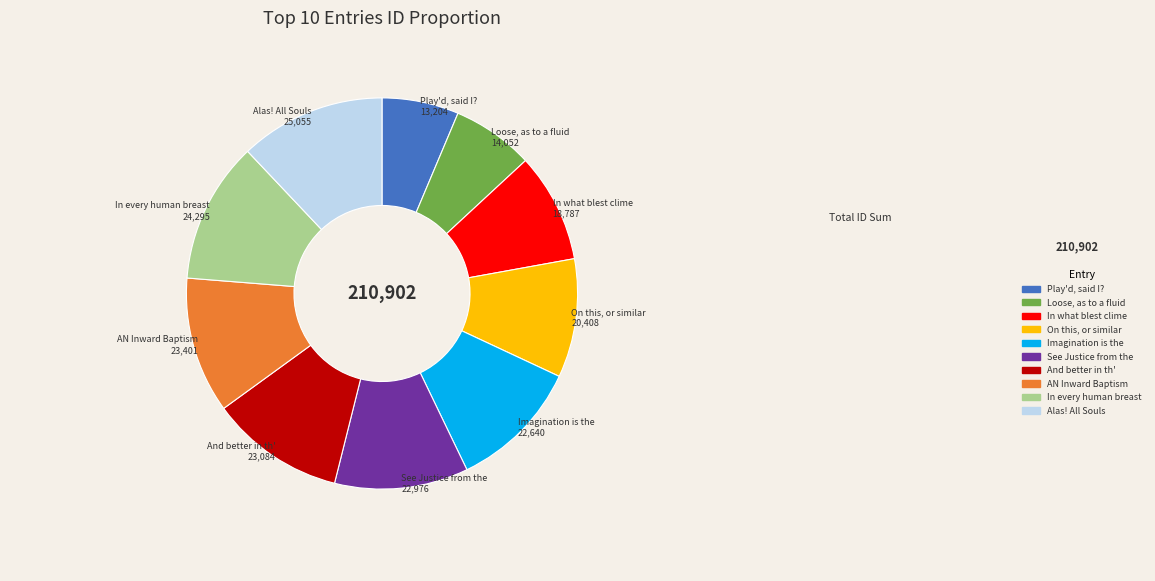

Is there any slice that represents more than half of the pie?

No